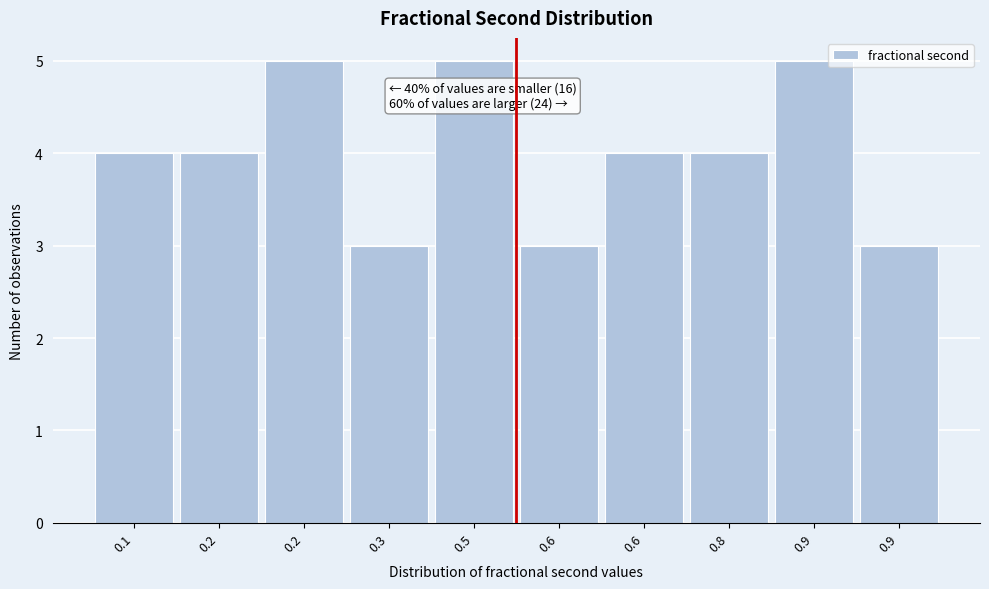

How many bars are there in total?

10